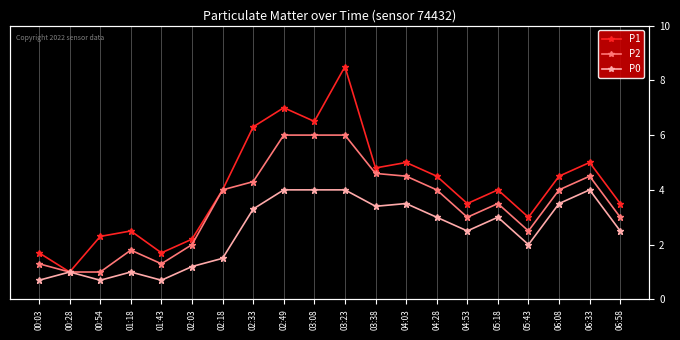

What is the lowest value of the P2 series?

1.0